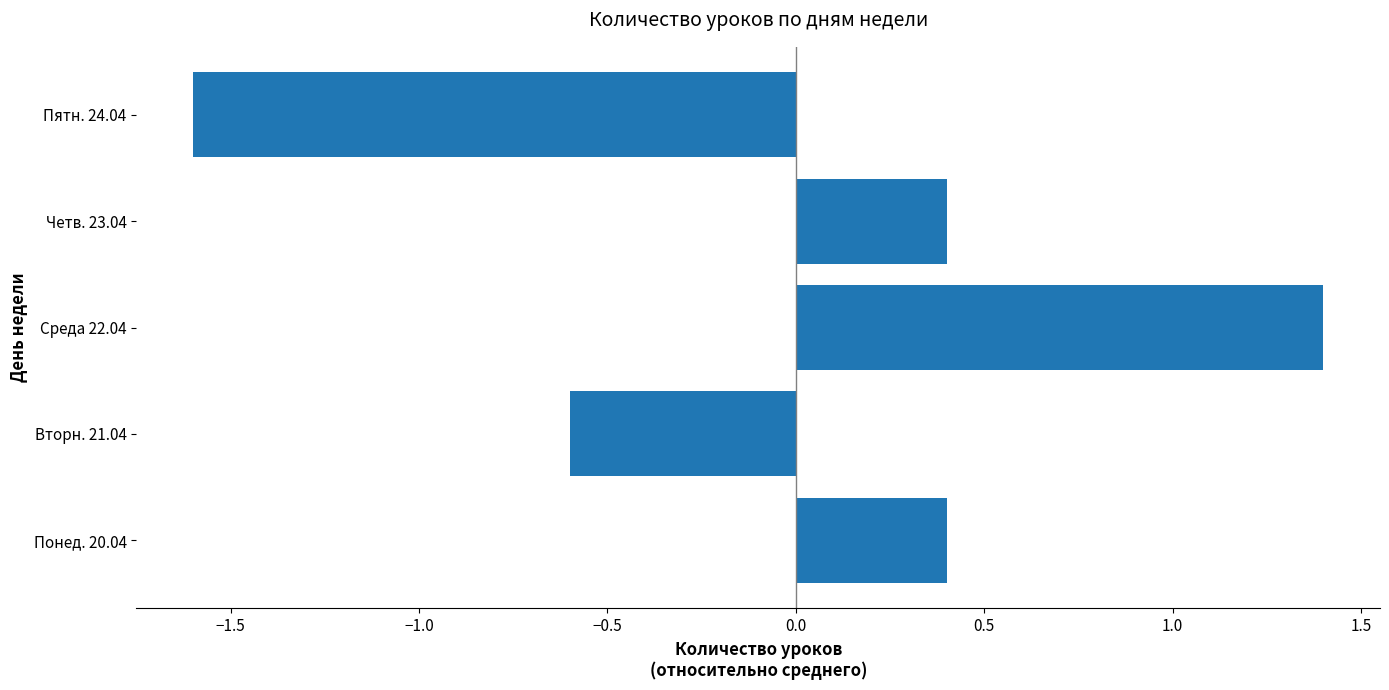

The chart shows a value of 1.4 at Среда 22.04. True or false?

True